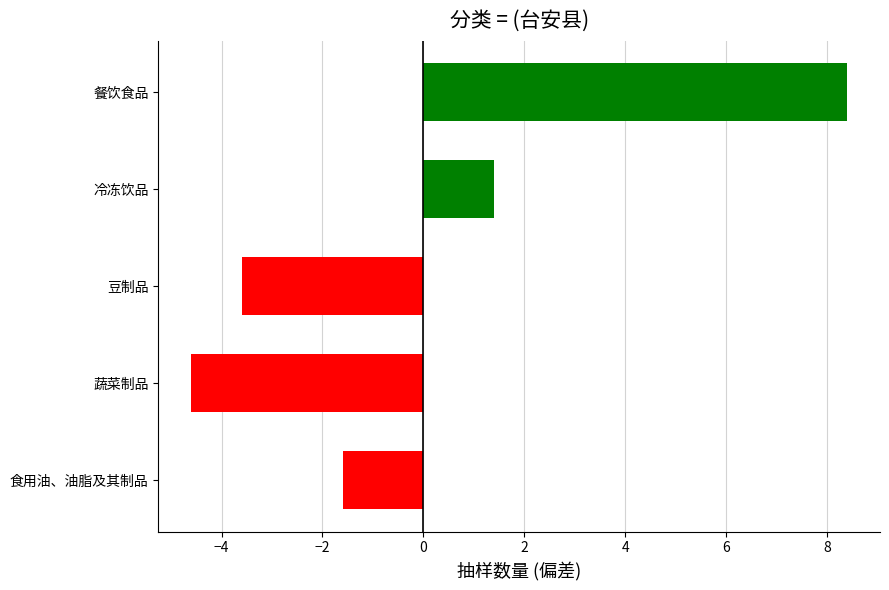

How many distinct data groups are displayed?

1